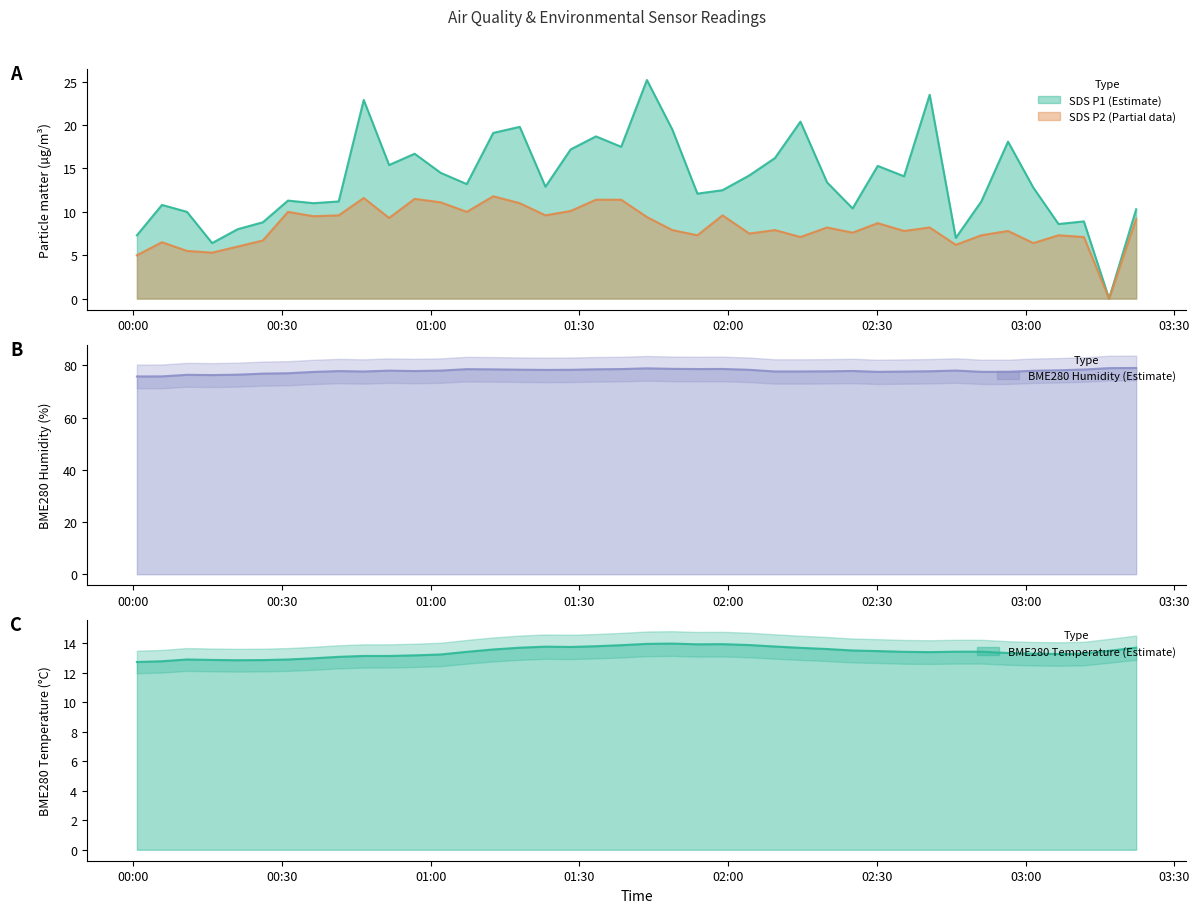

What position from the left is 2022/07/03 00:05:48?

2